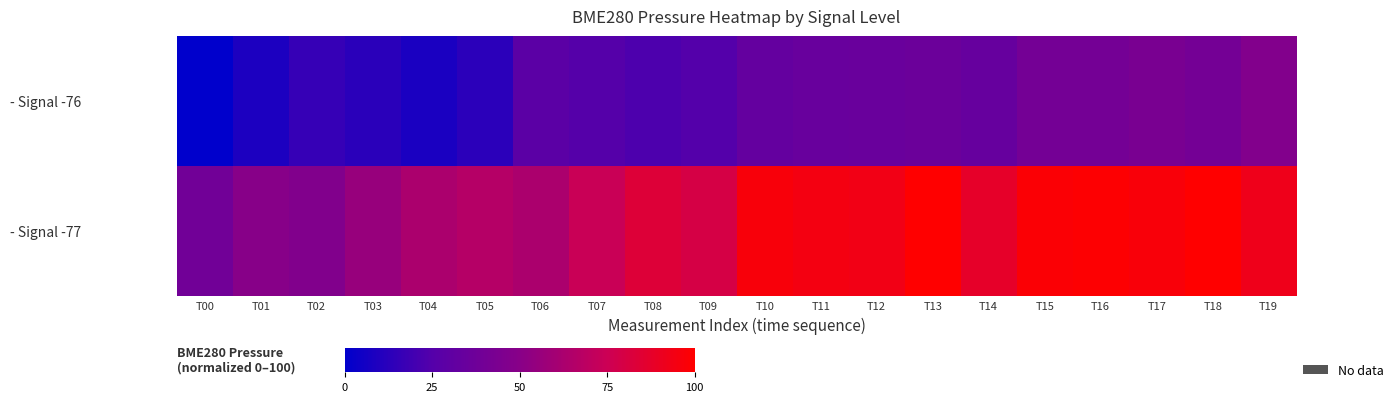

Between T09 and T19, which is larger?

T19